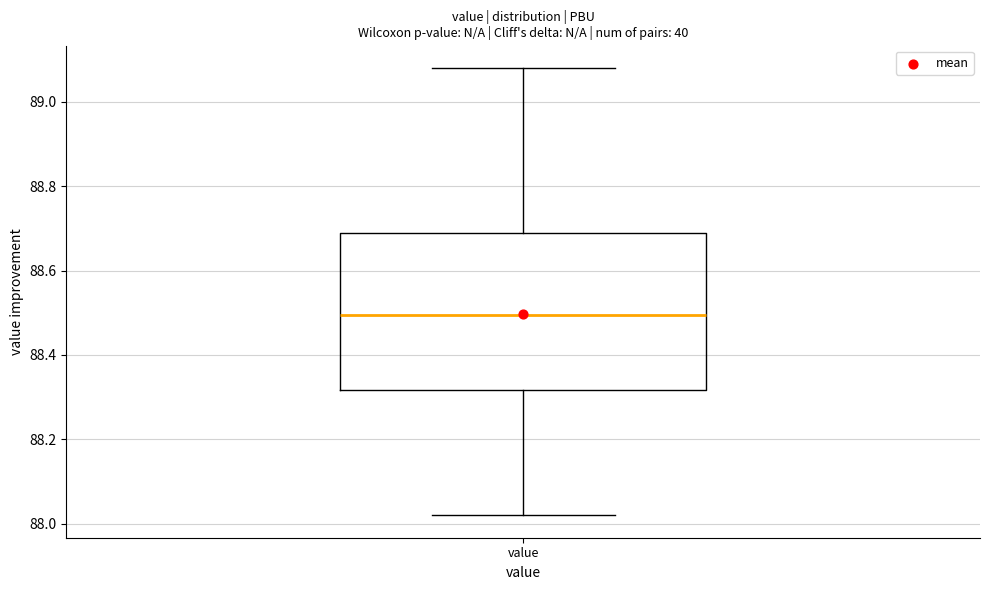

Transcribe this box plot: give where the median line is, the range the box spans, and where the two whiskers end, as read against the y-axis. The values are not printed on the chart, so give them approximately, as read against the axis.

median 88.50, box 88.32 to 88.70, whiskers 88.02 to 89.08